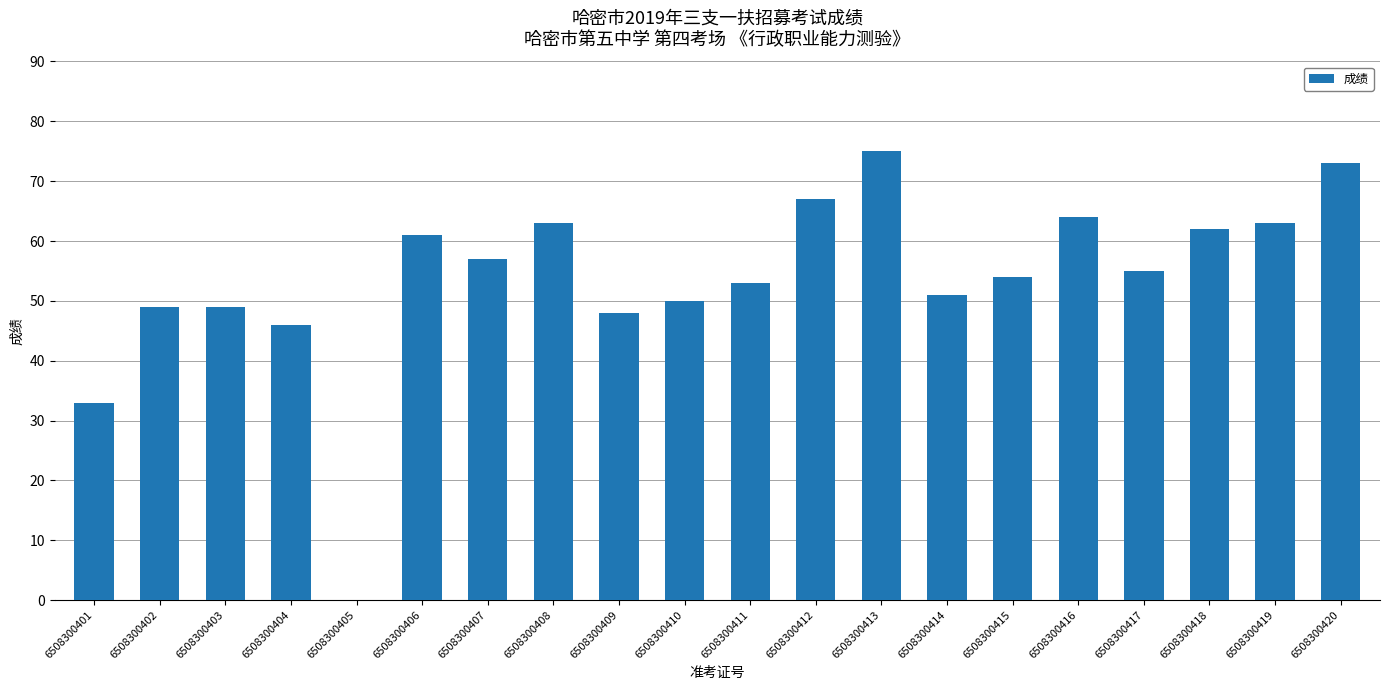

How many values are above zero?

19